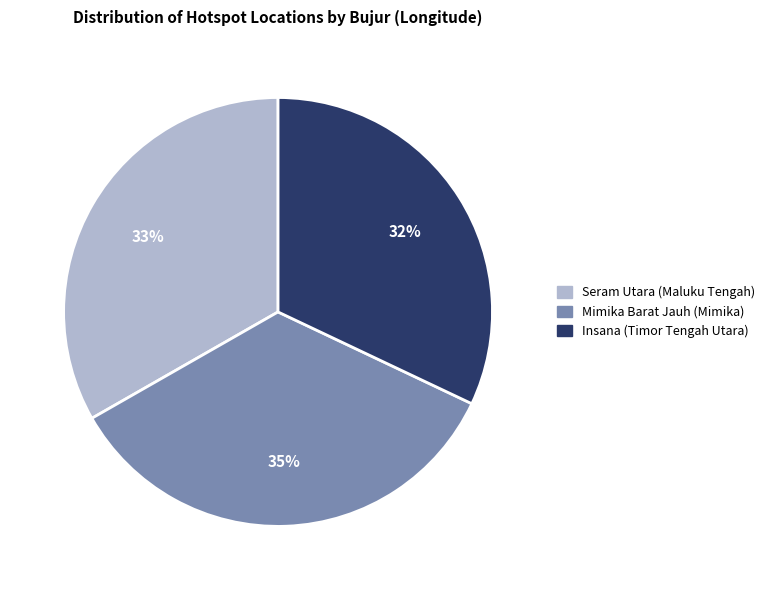

To the nearest percent, what percentage of the pie is Mimika Barat Jauh (Mimika)?

35%